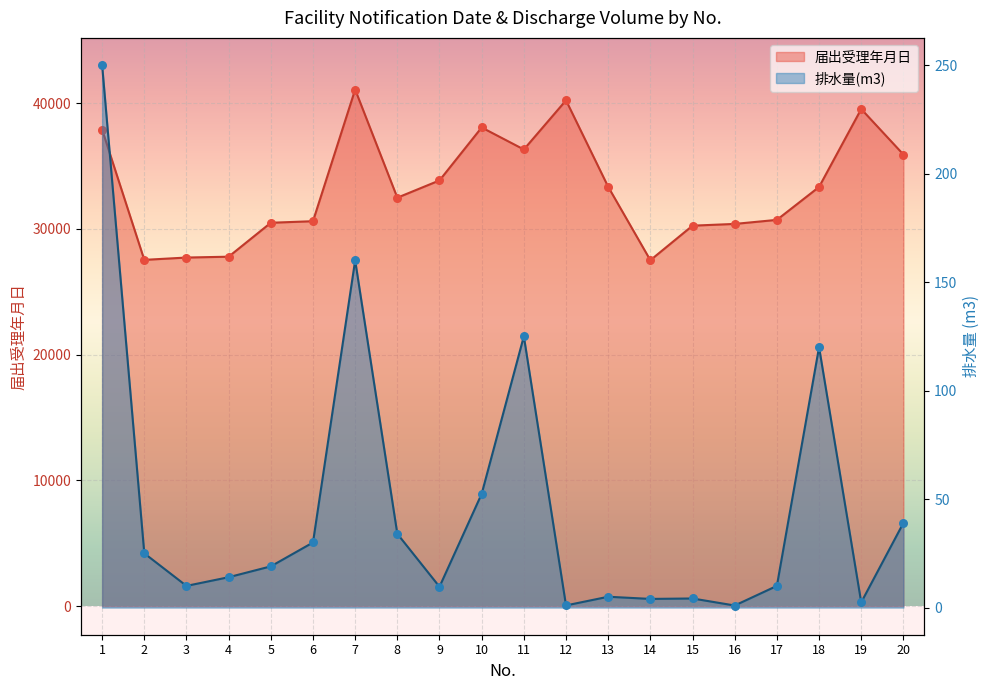

At which category is the sum across all series the highest?

7